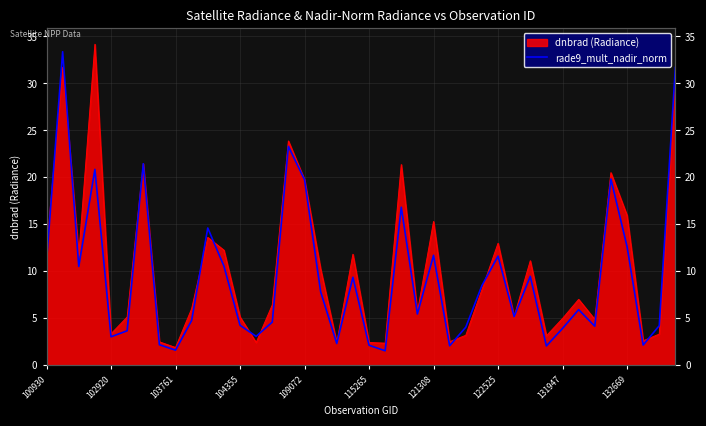

Approximately how many times larger is the value at 26 compared to 14?

0.9